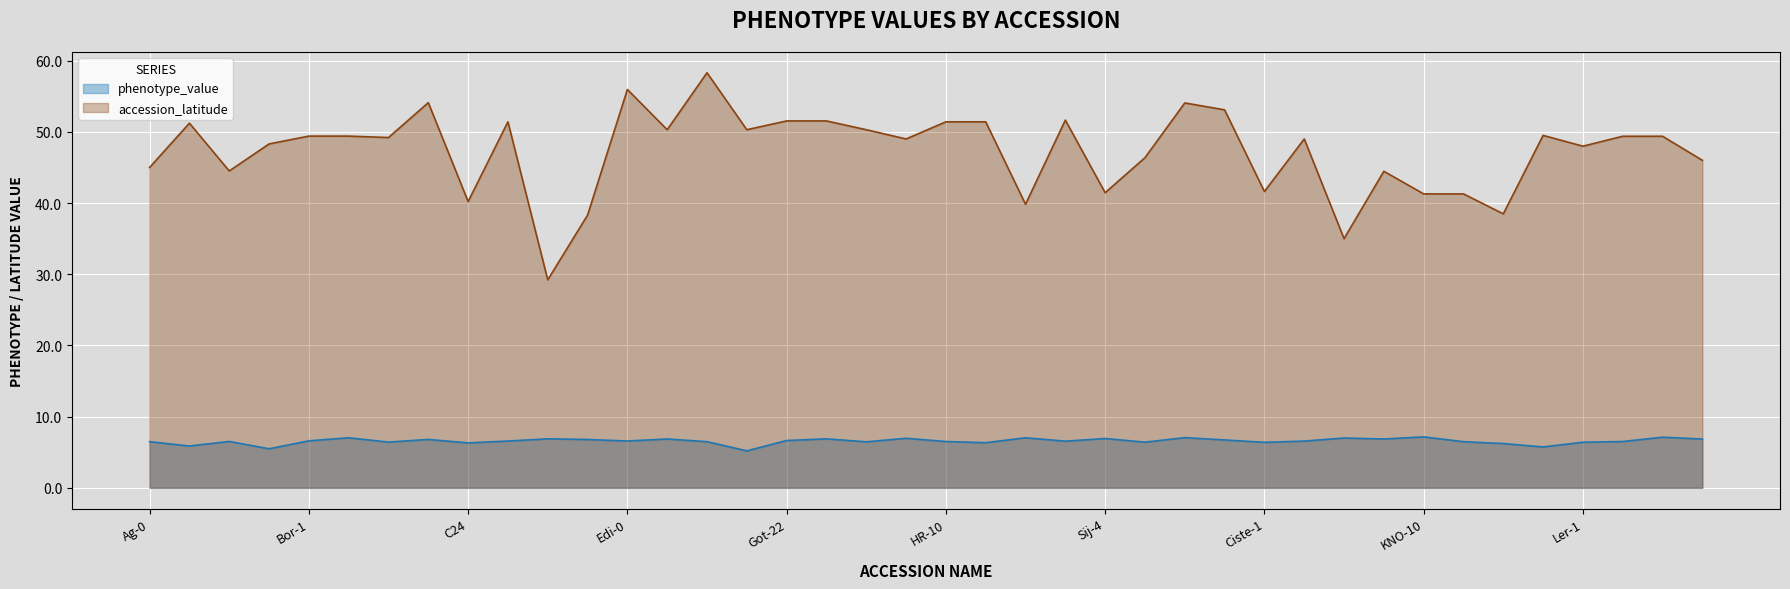

Reading right to left, what are all the values shown in this chart?

phenotype_value: Lz-0=6.8	Lp2-6=7.1	Lp2-2=6.5	Ler-1=6.4	Kz-1=5.7	Kondara=6.2	KNO-18=6.5	KNO-10=7.1	Kin-0=6.9	Kas-2=7.0	Jm-0=6.6	Ciste-1=6.4	Krazo-2=6.7	Stepn-1=7.0	Altenb-2=6.4	Sij-4=6.9	Leb-3=6.5	Moran-1=7.0	HR-5=6.3	HR-10=6.5	Gy-0=7.0	Gu-0=6.5	Got-7=6.9	Got-22=6.6	Ga-0=5.2	Est-1=6.5	Ei-2=6.9	Edi-0=6.6	Col-0=6.8	Can-0=6.9	CIBC-17=6.6	C24=6.3	Bur-0=6.8	Br-0=6.4	Bor-4=7.0	Bor-1=6.6	Blh-1=5.5	Bl-1=6.5	An-1=5.9	Ag-0=6.5
accession_latitude: Lz-0=46.0	Lp2-6=49.4	Lp2-2=49.4	Ler-1=48.0	Kz-1=49.5	Kondara=38.5	KNO-18=41.3	KNO-10=41.3	Kin-0=44.5	Kas-2=35.0	Jm-0=49.0	Ciste-1=41.6	Krazo-2=53.1	Stepn-1=54.1	Altenb-2=46.4	Sij-4=41.5	Leb-3=51.6	Moran-1=39.8	HR-5=51.4	HR-10=51.4	Gy-0=49.0	Gu-0=50.3	Got-7=51.5	Got-22=51.5	Ga-0=50.3	Est-1=58.3	Ei-2=50.3	Edi-0=55.9	Col-0=38.3	Can-0=29.2	CIBC-17=51.4	C24=40.2	Bur-0=54.1	Br-0=49.2	Bor-4=49.4	Bor-1=49.4	Blh-1=48.3	Bl-1=44.5	An-1=51.2	Ag-0=45.0